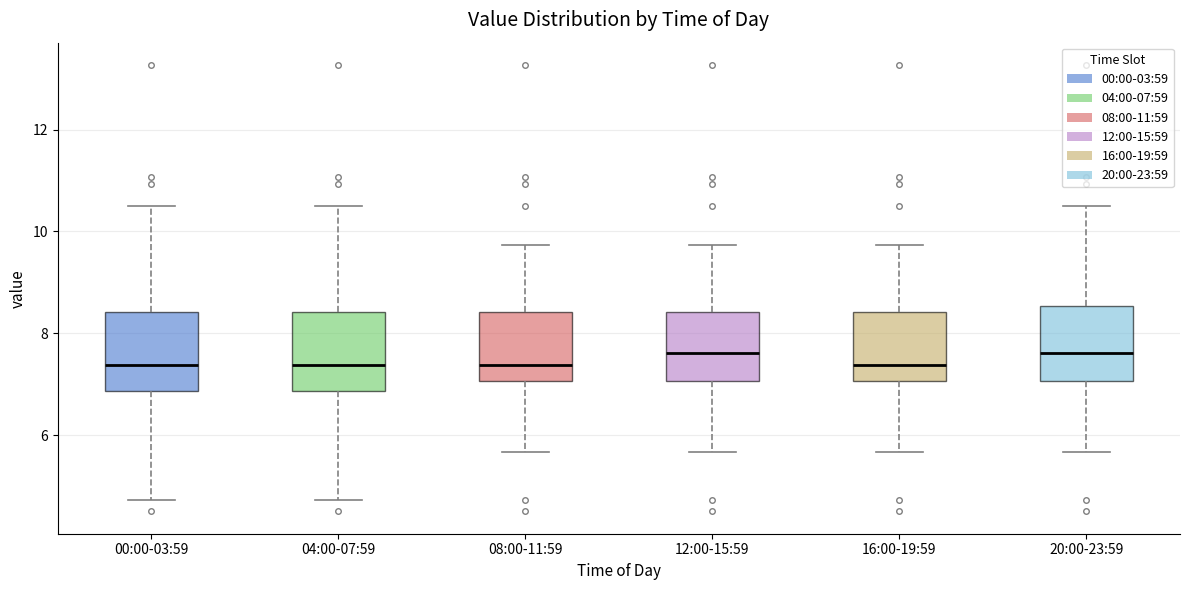

Reading left to right, transcribe this box plot: for each box, give where its median line is, the range the box spans, and where its two whiskers end, as read against the y-axis. The values are not printed on the chart, so give them approximately, as read against the axis.

00:00-03:59: median 7.4, box 6.8 to 8.4, whiskers 4.8 to 10.6
04:00-07:59: median 7.4, box 6.8 to 8.4, whiskers 4.8 to 10.6
08:00-11:59: median 7.4, box 7.0 to 8.4, whiskers 5.6 to 9.8
12:00-15:59: median 7.6, box 7.0 to 8.4, whiskers 5.6 to 9.8
16:00-19:59: median 7.4, box 7.0 to 8.4, whiskers 5.6 to 9.8
20:00-23:59: median 7.6, box 7.0 to 8.6, whiskers 5.6 to 10.6